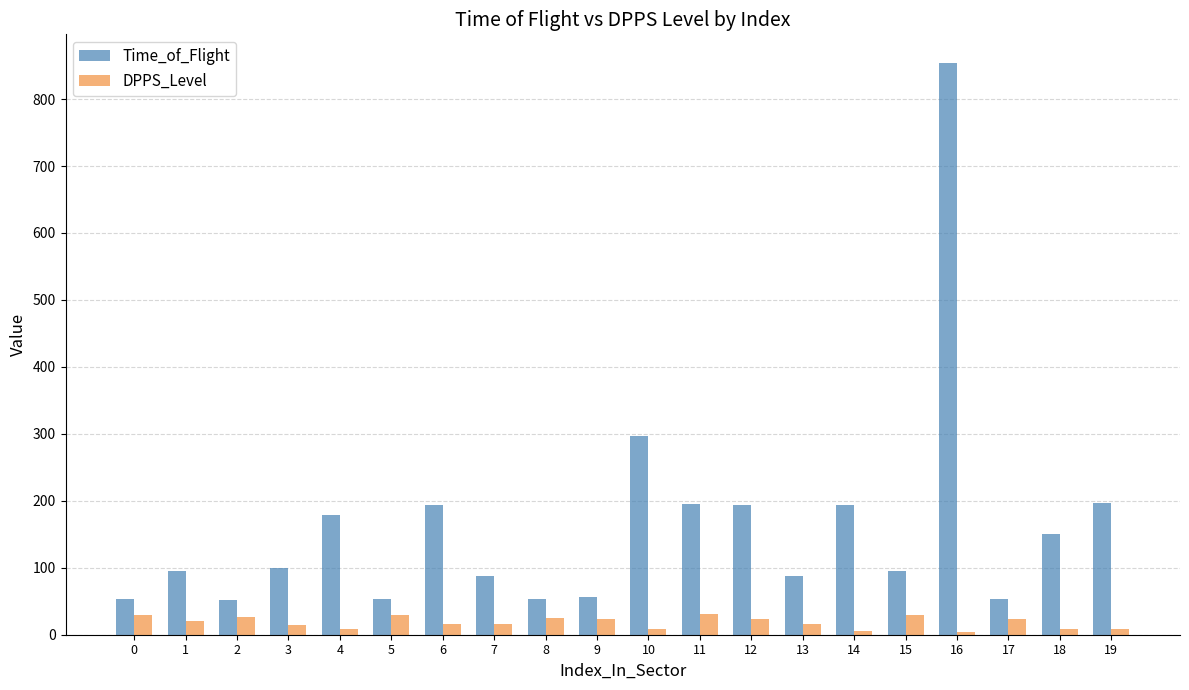

What is the maximum value for DPPS_Level?

31